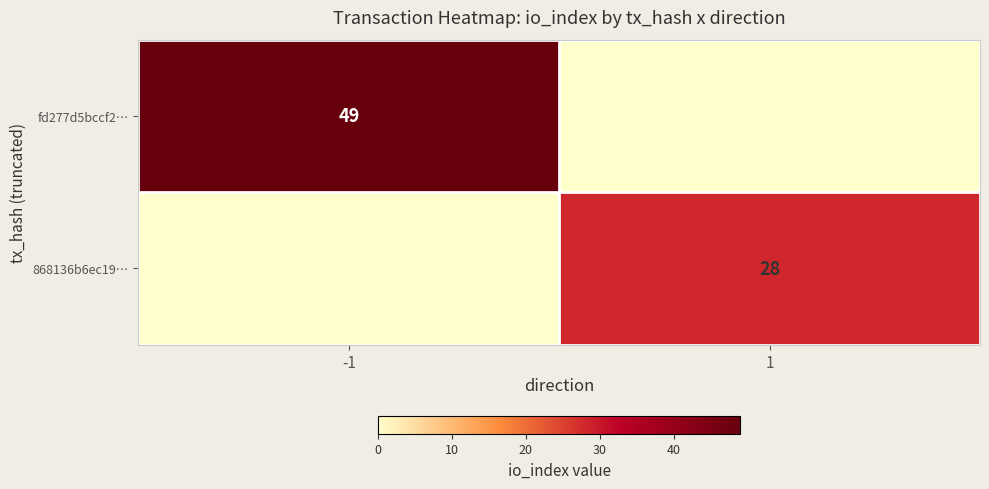

True or false: 868136b6ec19… has a value of 28 at 1.

True